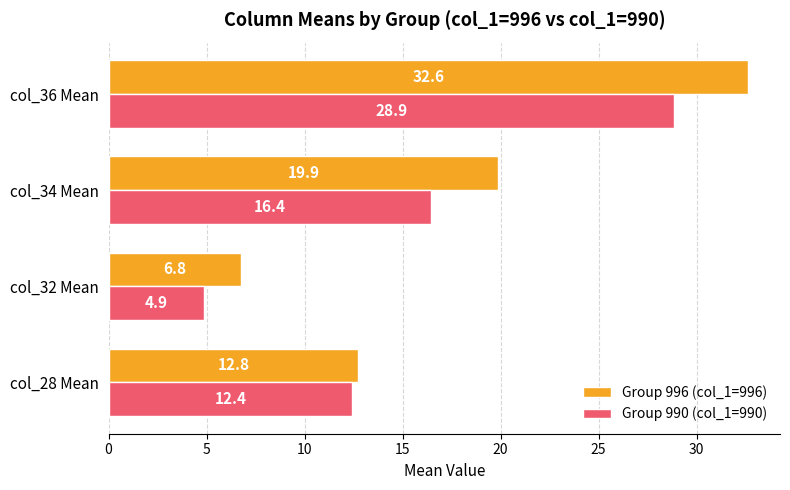

At which label is Group 996 (col_1=996) closest to 19?

col_34 Mean